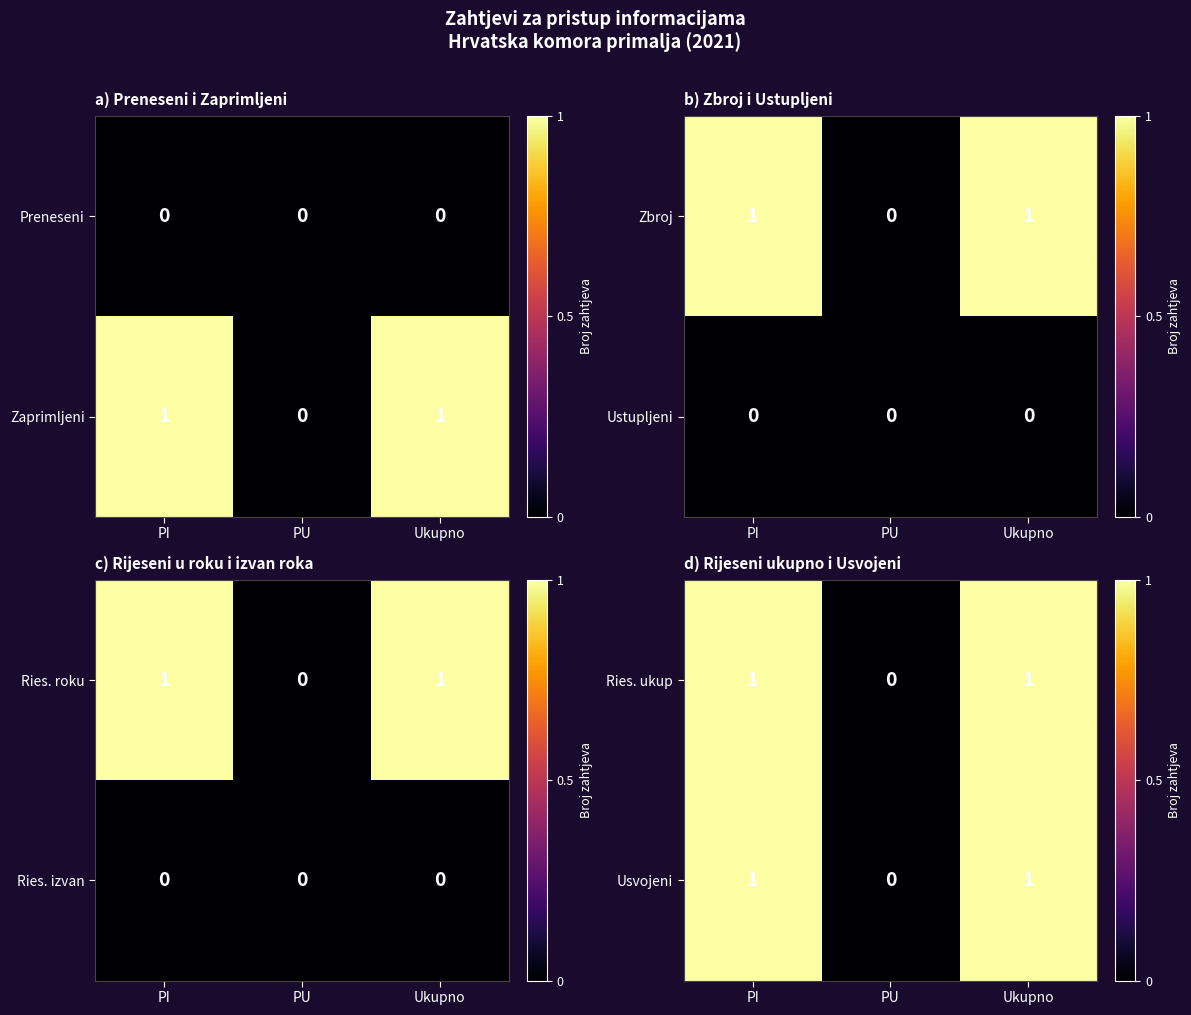

Where is Ries. ukup nearest to the value 0?

PU